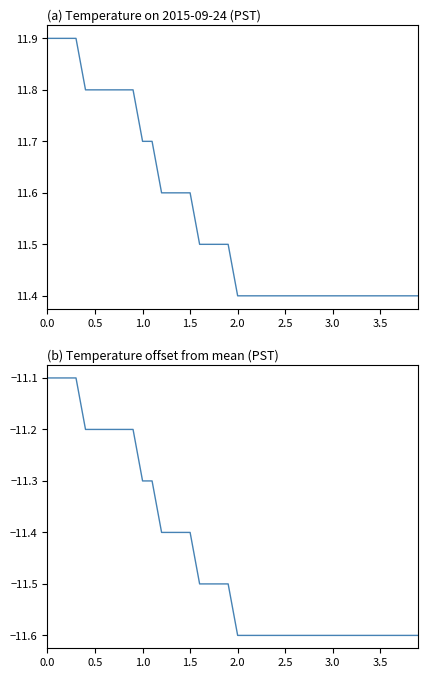

Rank the series by their average value, from highest to lowest.

Temperature (C), Temperature offset (C)